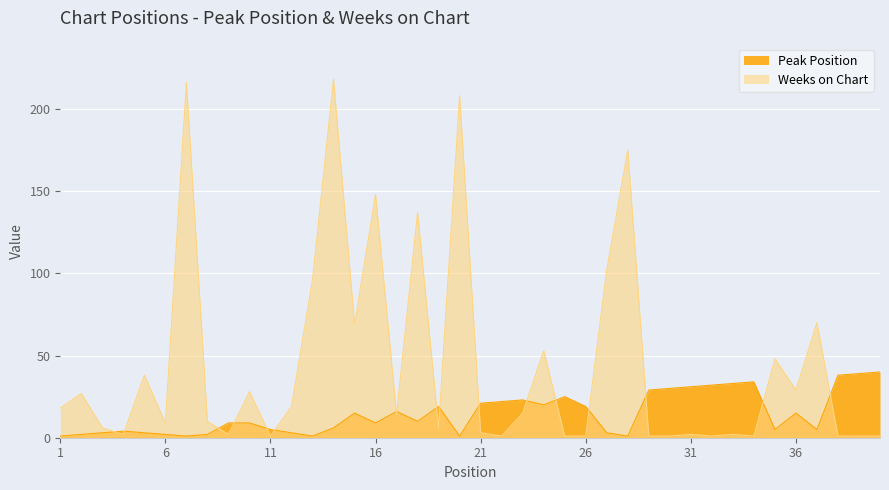

Where do Peak Position and Weeks on Chart first cross each other?

3 and 4